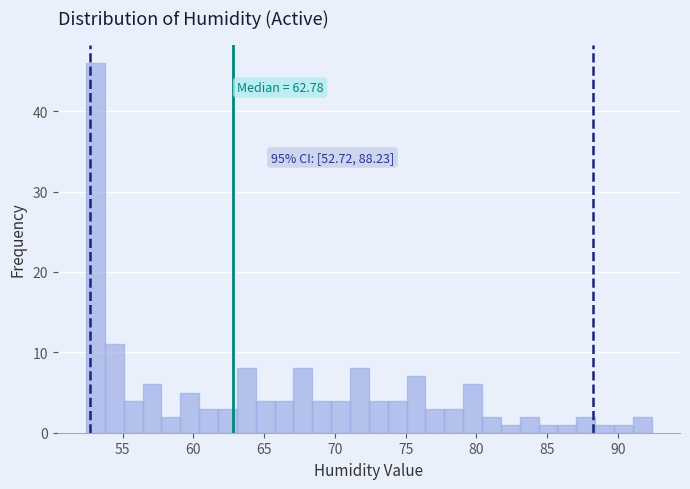

Read against the x-axis, roughly where is the centre of the tallest bar?

53.0